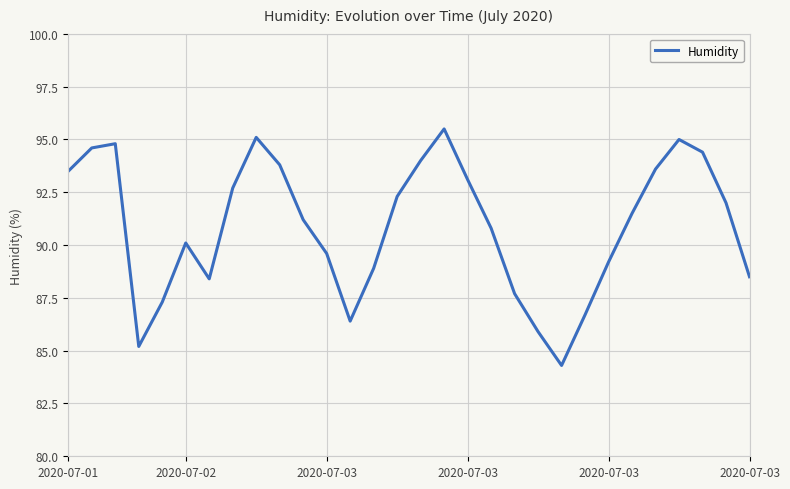

What is the difference between the maximum and minimum values?

11.2